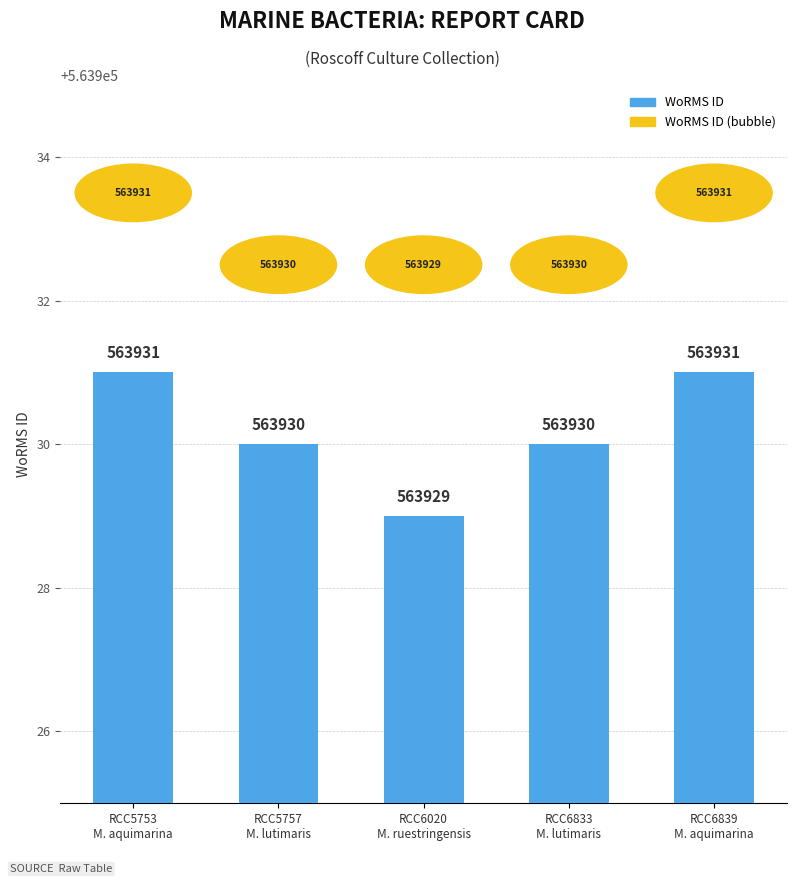

Count the values in the range 563930 to 563931.

4